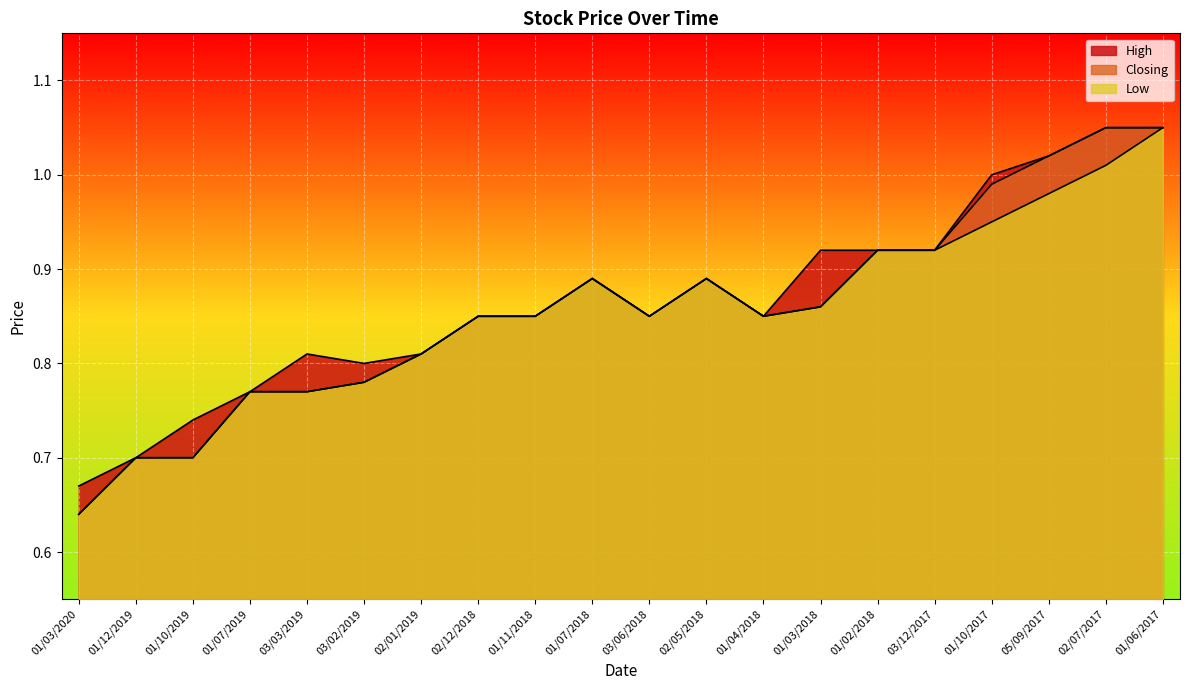

Reading left to right, list all the values displayed in this chart.

High: 0.7	0.7	0.7	0.8	0.8	0.8	0.8	0.8	0.8	0.9	0.8	0.9	0.8	0.9	0.9	0.9	1.0	1.0	1.1	1.1
Closing: 0.6	0.7	0.7	0.8	0.8	0.8	0.8	0.8	0.8	0.9	0.8	0.9	0.8	0.9	0.9	0.9	1.0	1.0	1.1	1.1
Low: 0.6	0.7	0.7	0.8	0.8	0.8	0.8	0.8	0.8	0.9	0.8	0.9	0.8	0.9	0.9	0.9	0.9	1.0	1.0	1.1